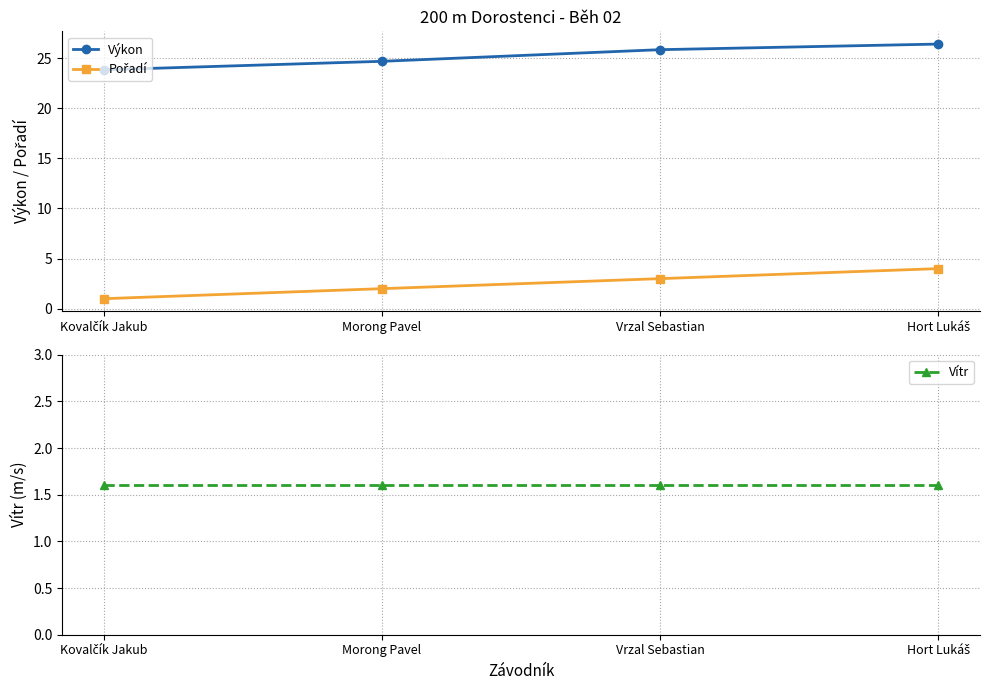

What is the difference between the maximum and minimum values in the Pořadí series?

3.0